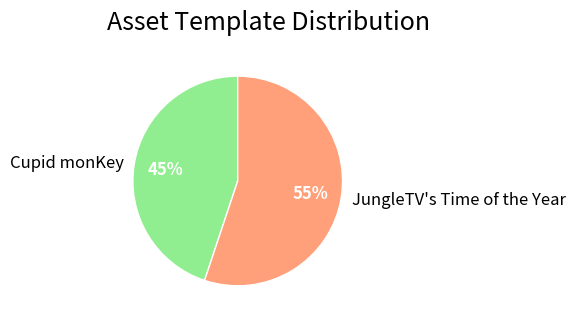

Which slice is the smallest?

Cupid monKey